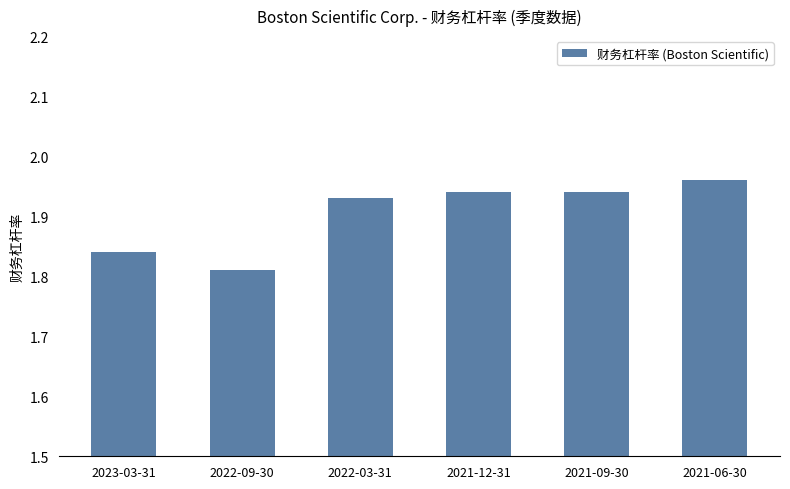

How many values are between 1 and 2?

6